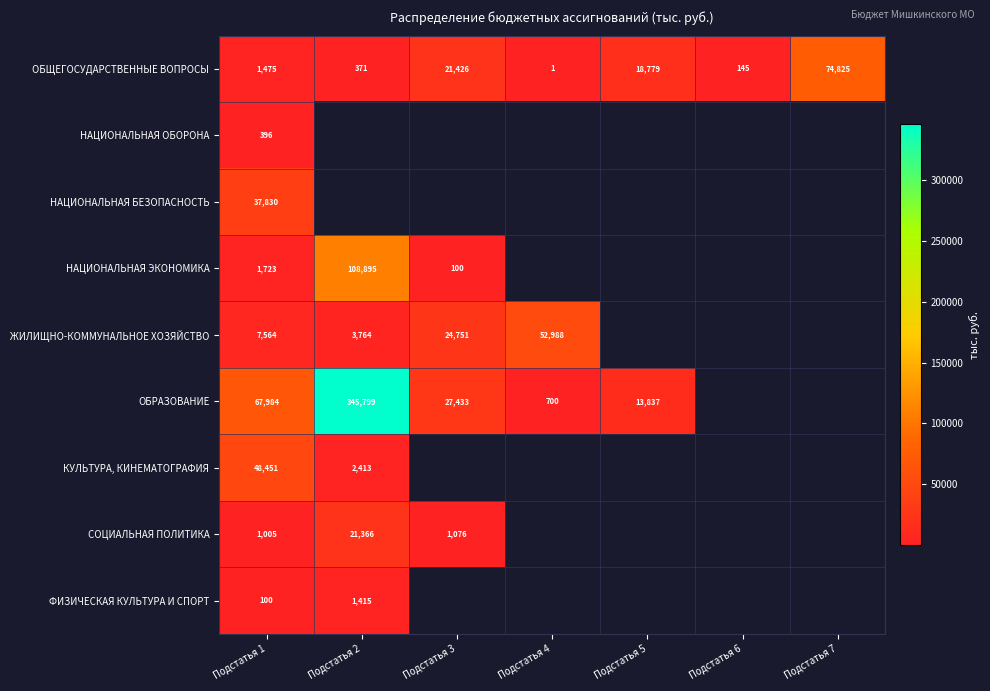

The ЖИЛИЩНО-КОММУНАЛЬНОЕ ХОЗЯЙСТВО series shows 36665.1 at Подстатья 3. True or false?

False